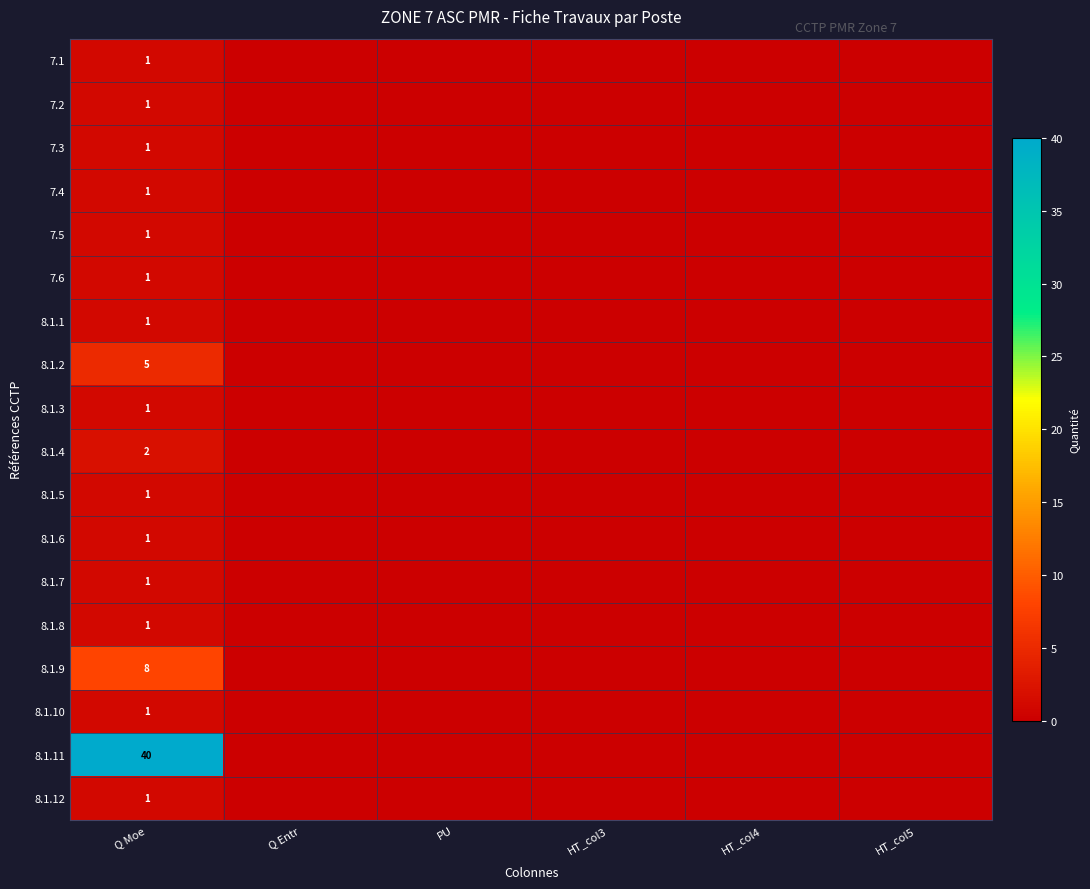

The value of 8.1.1 at Q Moe is 1. True or false?

True